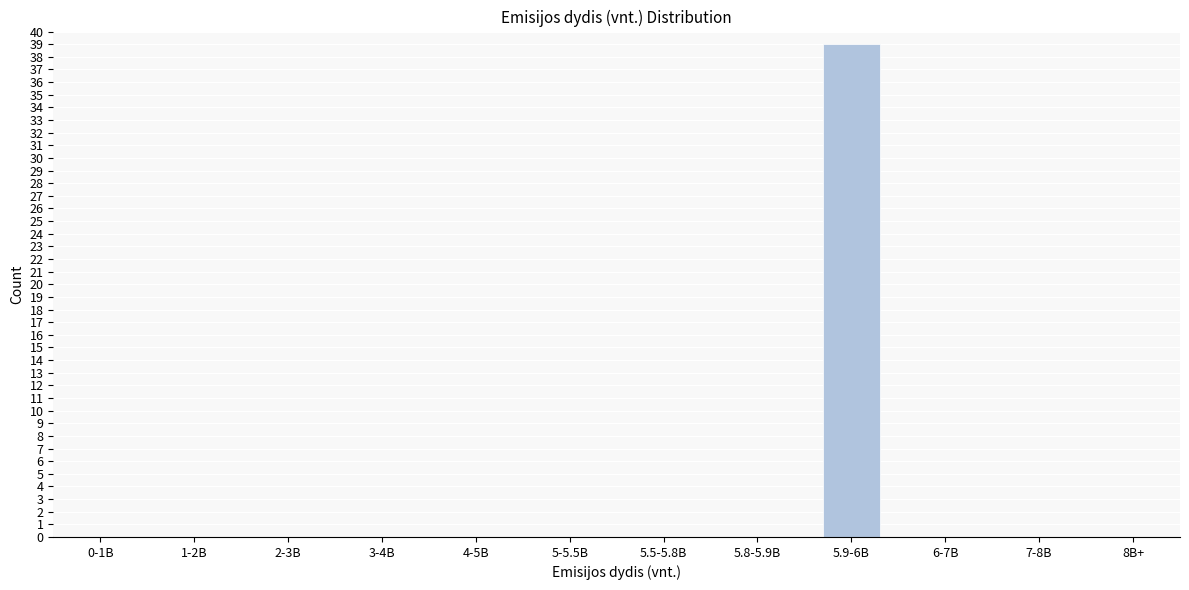

Reading left to right, what are all the values shown in this chart?

0-1B=0	1-2B=0	2-3B=0	3-4B=0	4-5B=0	5-5.5B=0	5.5-5.8B=0	5.8-5.9B=0	5.9-6B=39	6-7B=0	7-8B=0	8B+=0